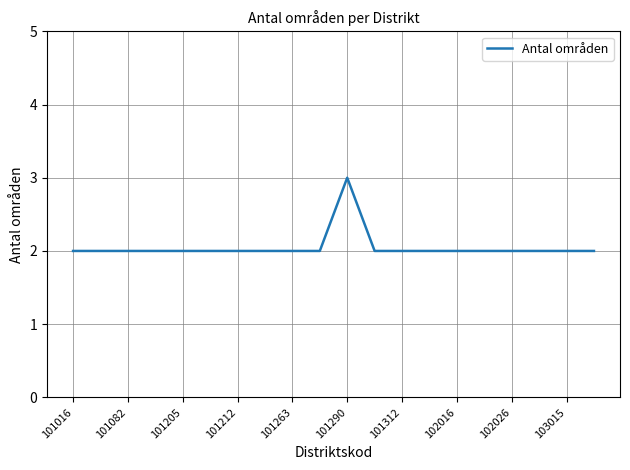

What is the greatest value displayed?

3